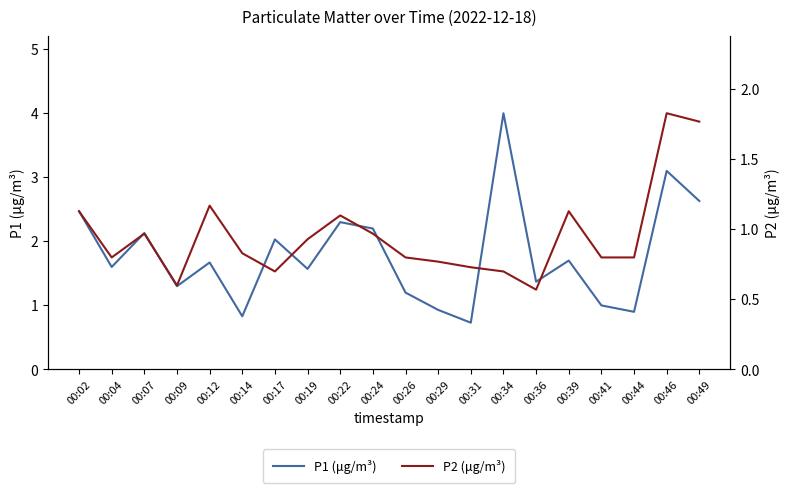

What are all the series names shown in the legend?

P1 (μg/m³), P2 (μg/m³)